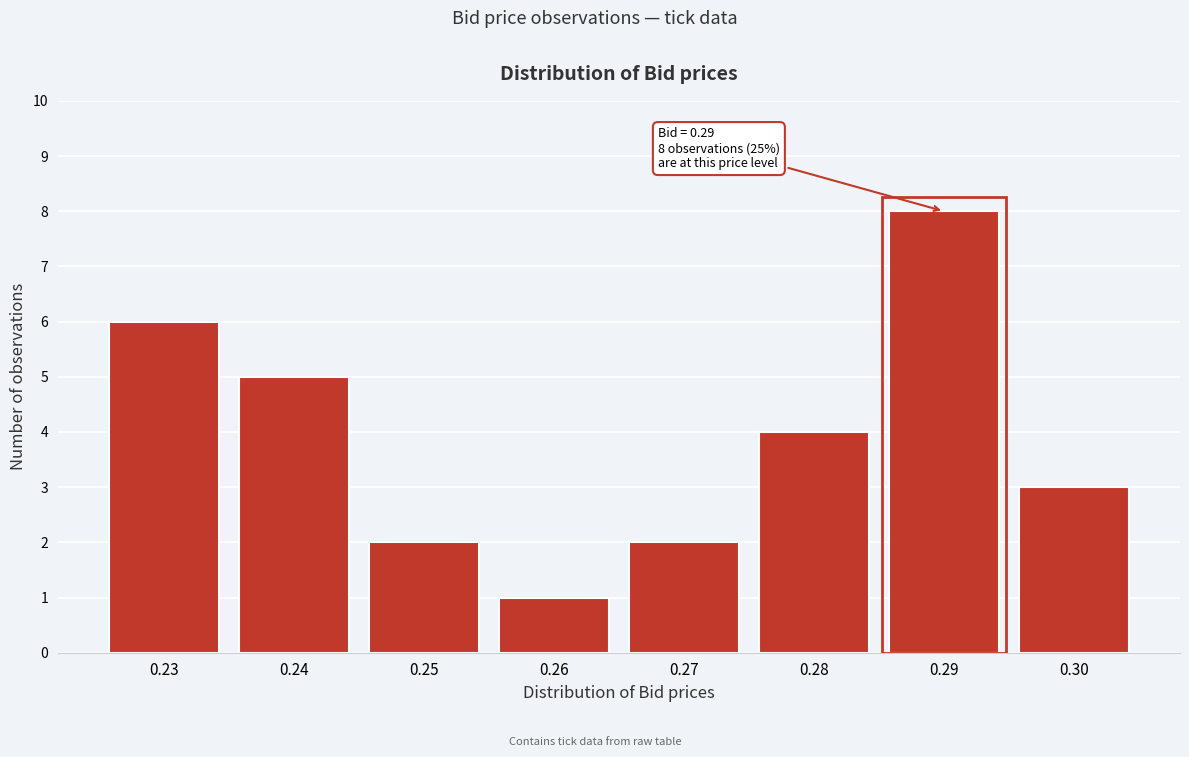

Reading left to right, transcribe all the data shown in this chart.

0.23=6	0.24=5	0.25=2	0.26=1	0.27=2	0.28=4	0.29=8	0.30=3